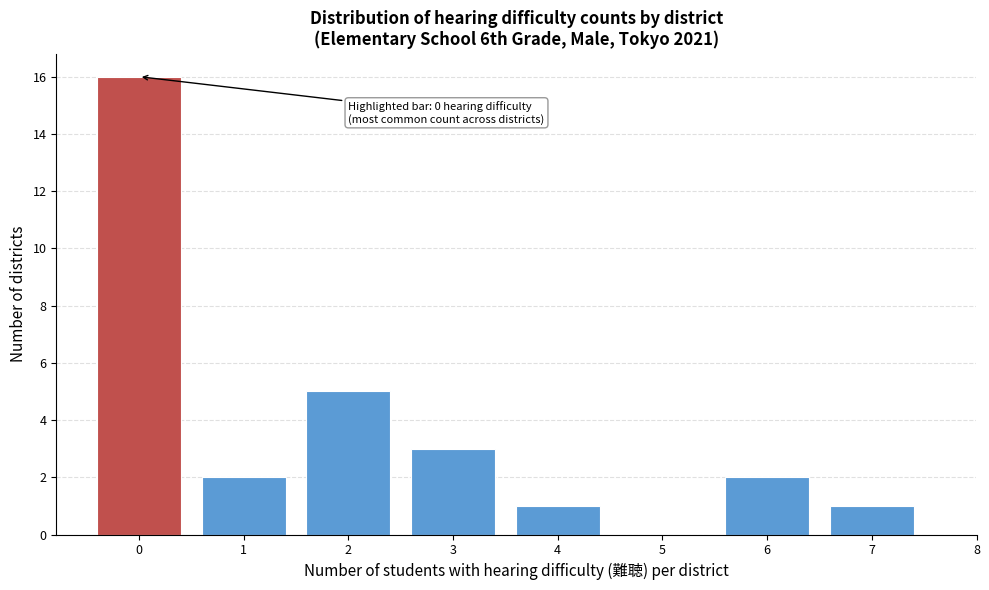

Reading left to right, extract all data points from this chart.

0=16	1=2	2=5	3=3	4=1	5=0	6=2	7=1